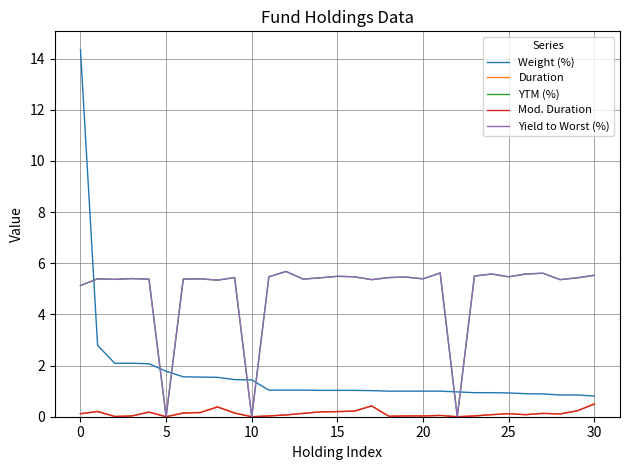

What is the label of the 16th point from the left?

15